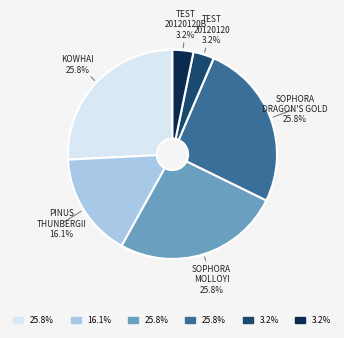

How many segments does this pie chart have?

6